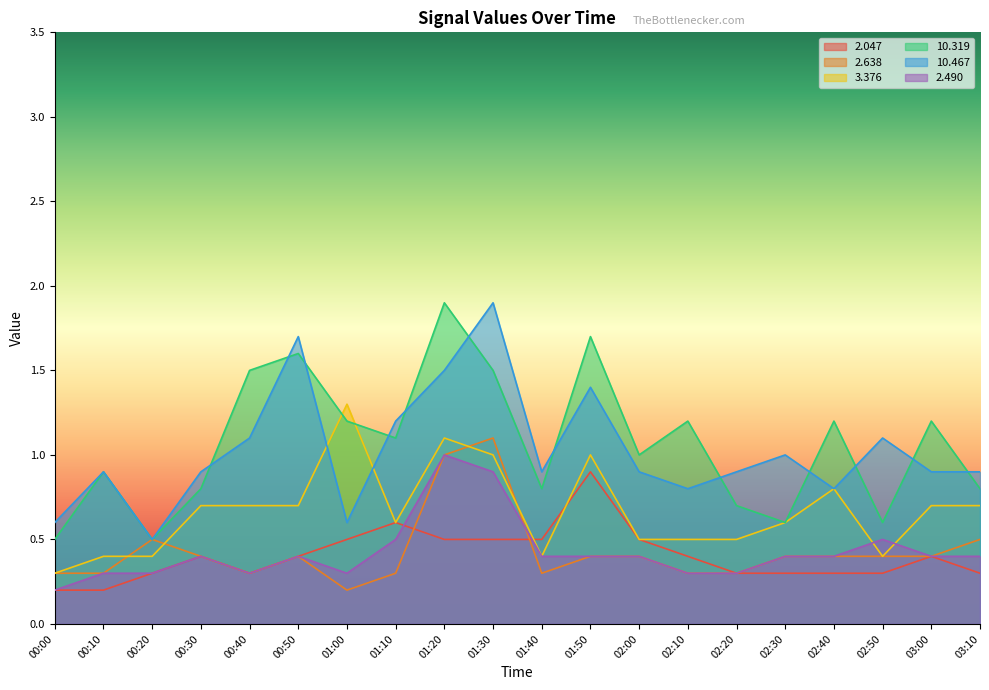

True or false:  10.467 and   2.047 cross at least once.

False